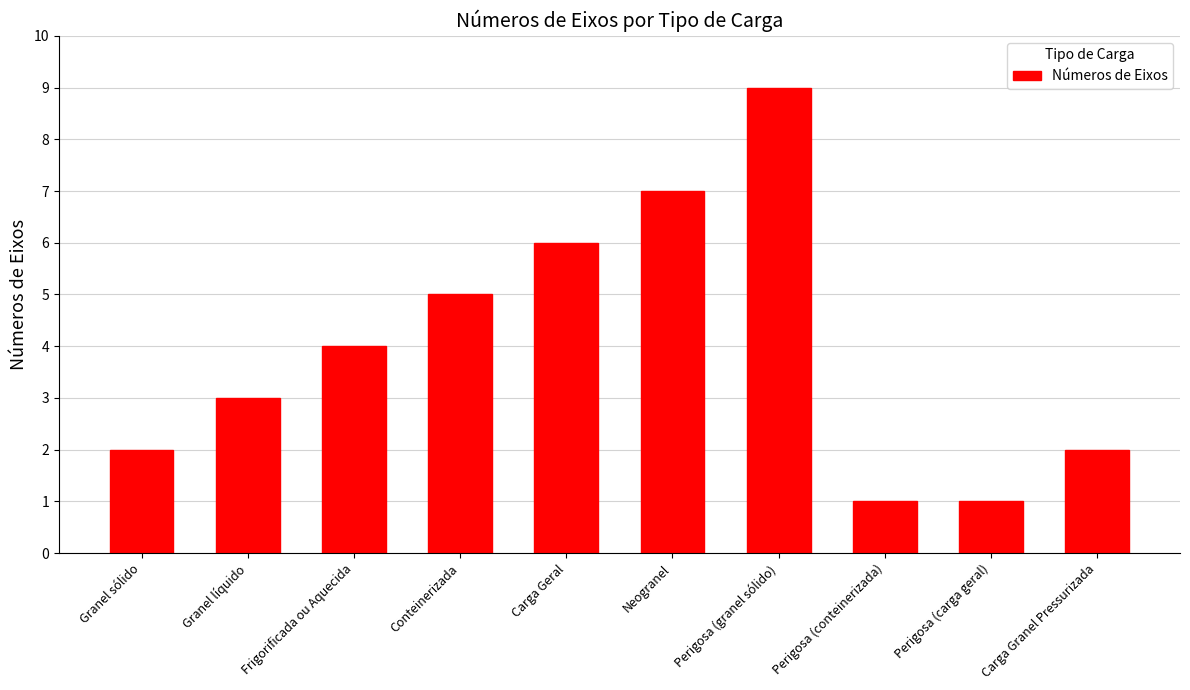

Which has a higher value, Perigosa (granel sólido) or Granel sólido?

Perigosa (granel sólido)